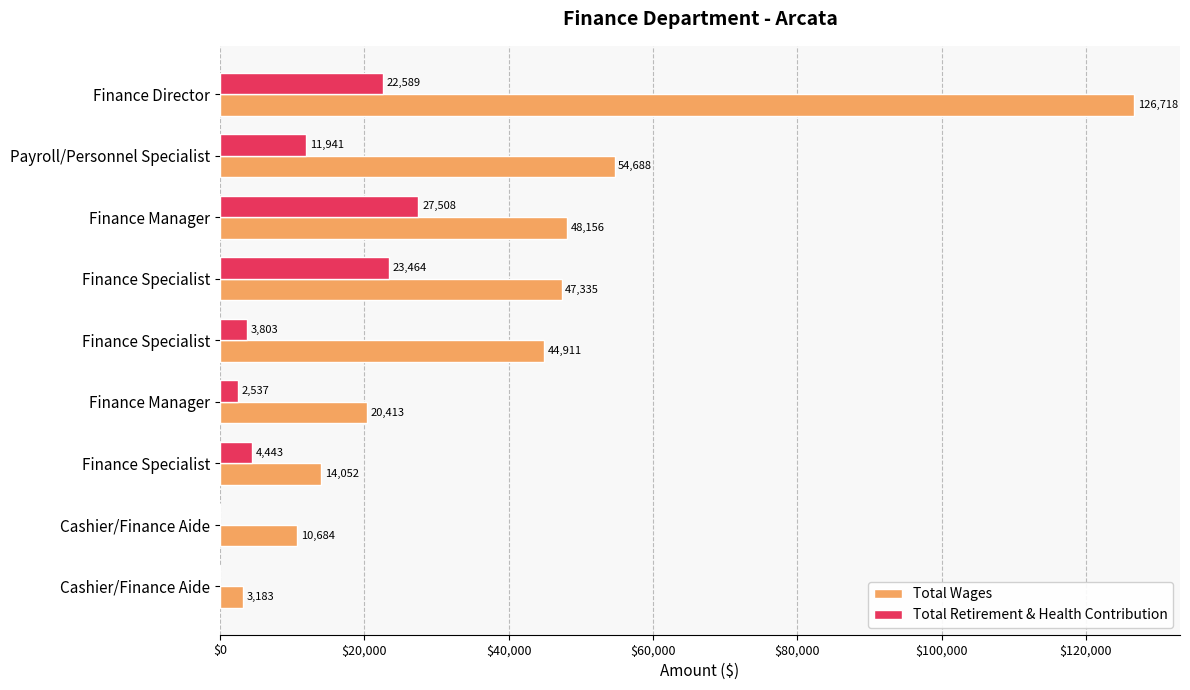

What is the sum of all Total Retirement & Health Contribution values?

96285